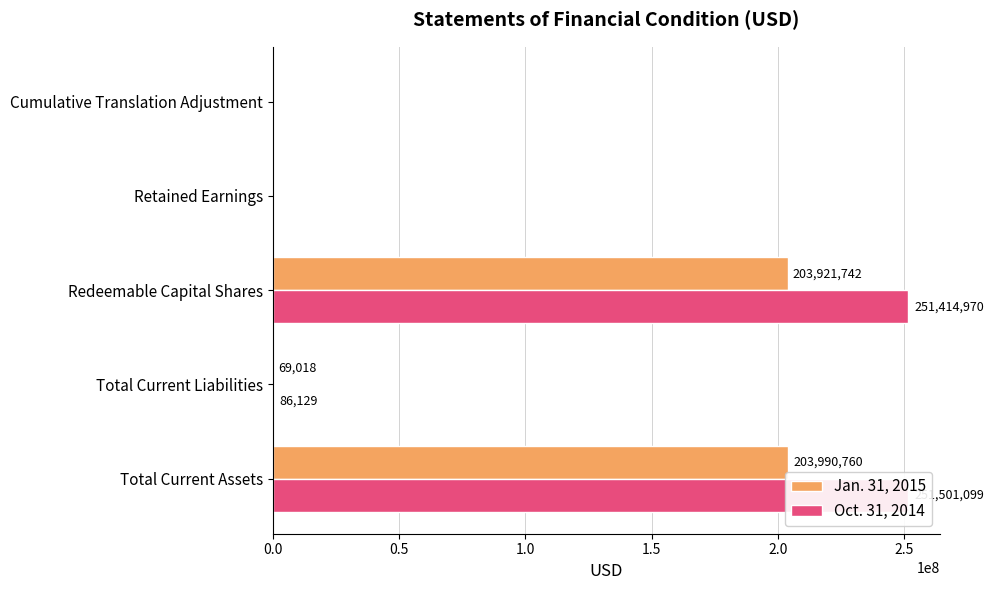

The value of Jan. 31, 2015 at Total Current Liabilities is 104930. True or false?

False